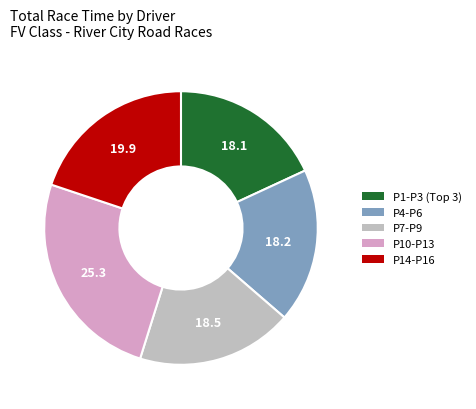

Do P4-P6 and P7-P9 together represent more than half of the pie?

No